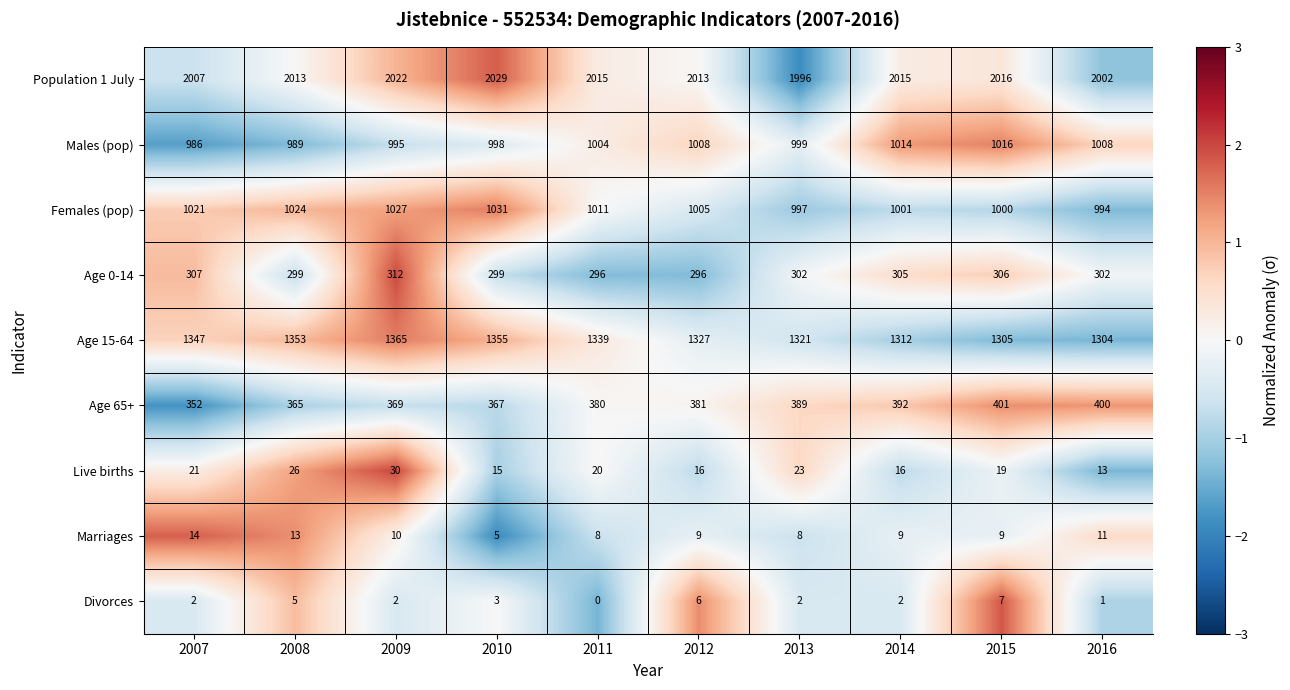

What is the difference between the second highest and minimum values in the Marriages series?

8